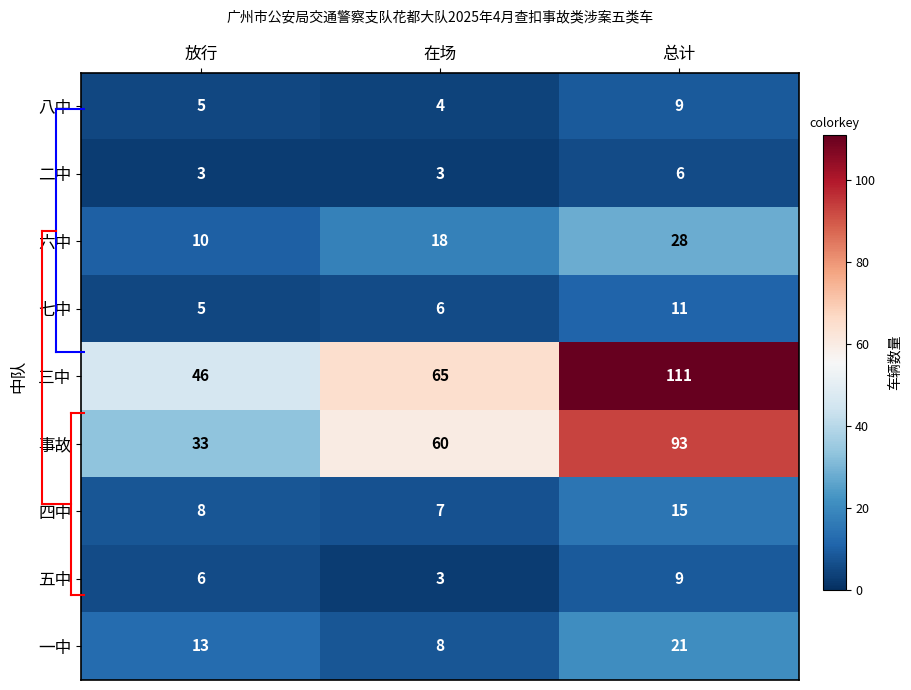

Reading right to left, list all the values displayed in this chart.

八中: 9	4	5
二中: 6	3	3
六中: 28	18	10
七中: 11	6	5
三中: 111	65	46
事故: 93	60	33
四中: 15	7	8
五中: 9	3	6
一中: 21	8	13